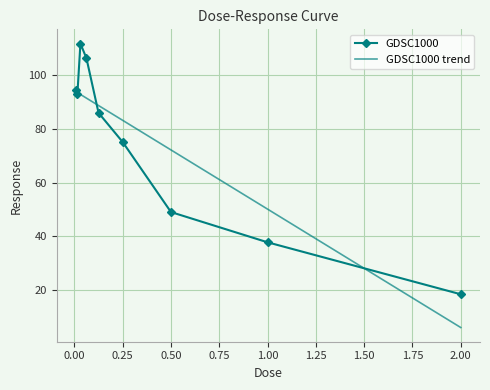

The value at 2.0 is 10.1. True or false?

False